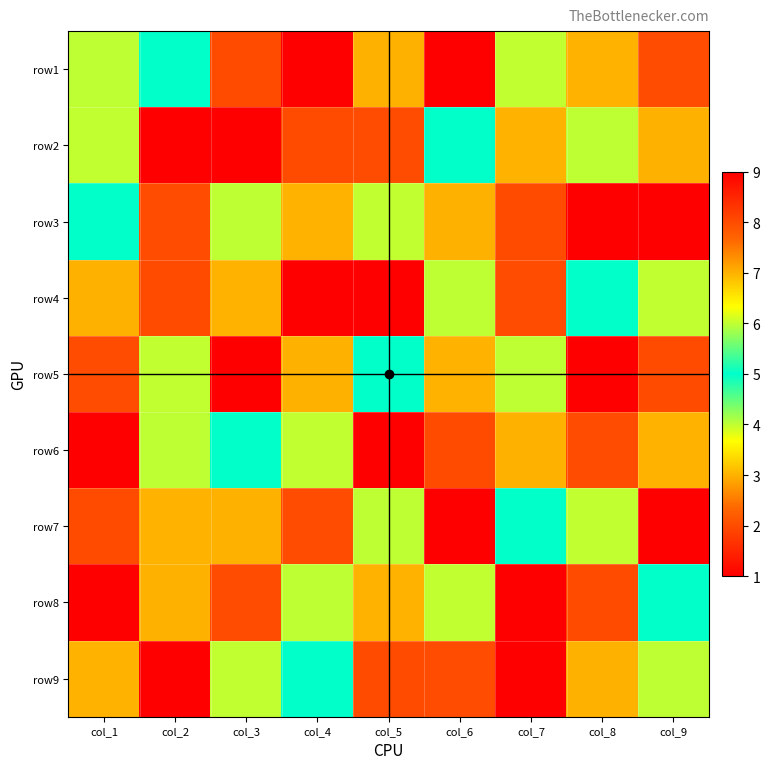

Reading left to right, extract all data points from this chart.

row1: col_1=4	col_2=5	col_3=8	col_4=1	col_5=7	col_6=9	col_7=6	col_8=3	col_9=2
row2: col_1=6	col_2=9	col_3=1	col_4=8	col_5=2	col_6=5	col_7=3	col_8=4	col_9=7
row3: col_1=5	col_2=2	col_3=4	col_4=3	col_5=6	col_6=7	col_7=8	col_8=9	col_9=1
row4: col_1=7	col_2=8	col_3=3	col_4=9	col_5=1	col_6=4	col_7=2	col_8=5	col_9=6
row5: col_1=2	col_2=6	col_3=9	col_4=7	col_5=5	col_6=3	col_7=4	col_8=1	col_9=8
row6: col_1=1	col_2=4	col_3=5	col_4=6	col_5=9	col_6=8	col_7=7	col_8=2	col_9=3
row7: col_1=8	col_2=3	col_3=7	col_4=2	col_5=4	col_6=1	col_7=5	col_8=6	col_9=9
row8: col_1=9	col_2=7	col_3=2	col_4=4	col_5=3	col_6=6	col_7=1	col_8=8	col_9=5
row9: col_1=3	col_2=1	col_3=6	col_4=5	col_5=8	col_6=2	col_7=9	col_8=7	col_9=4